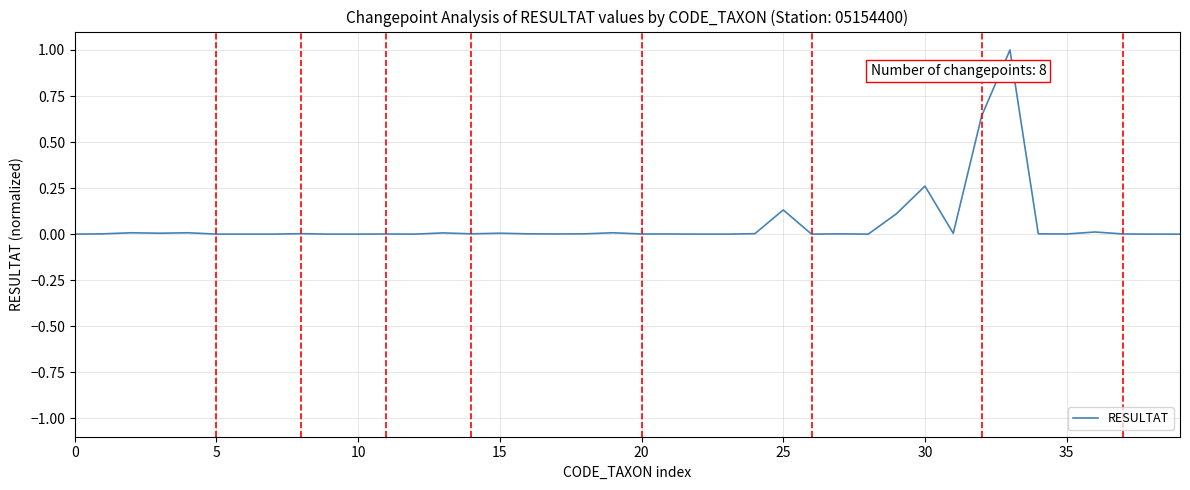

What is the maximum value shown in the chart?

1.0